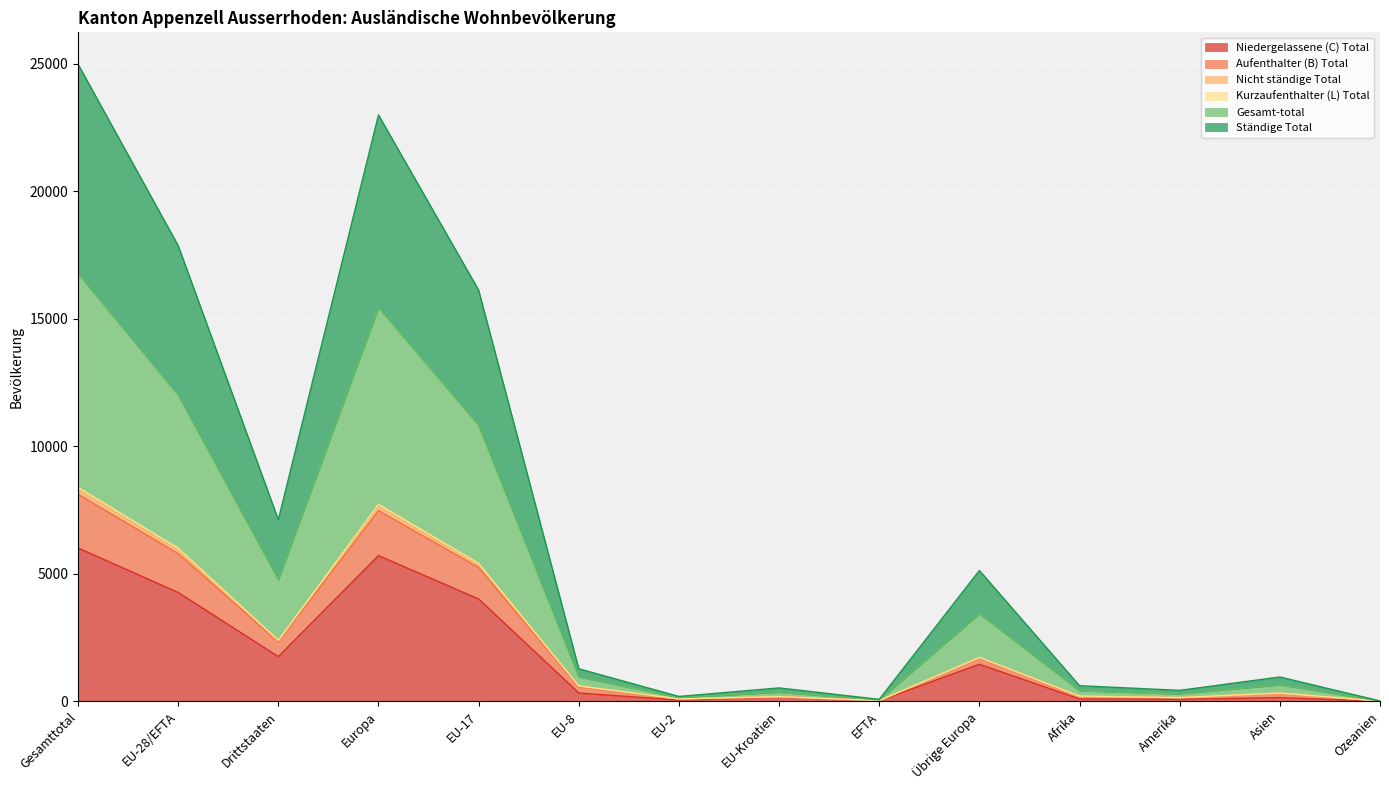

What is the highest value of the Niedergelassene (C) Total series?

6012